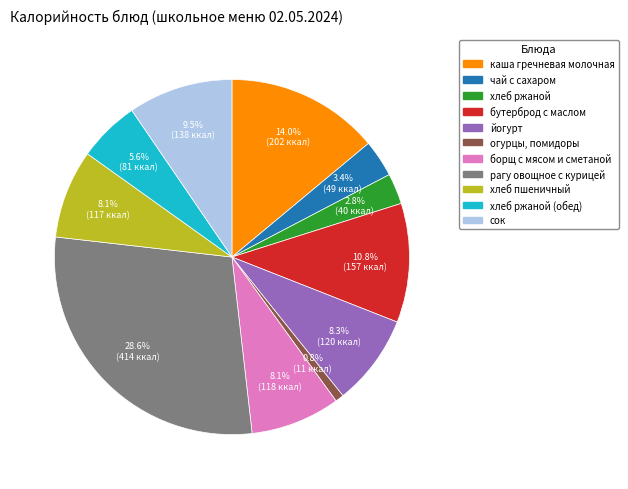

How many segments does this pie chart have?

11